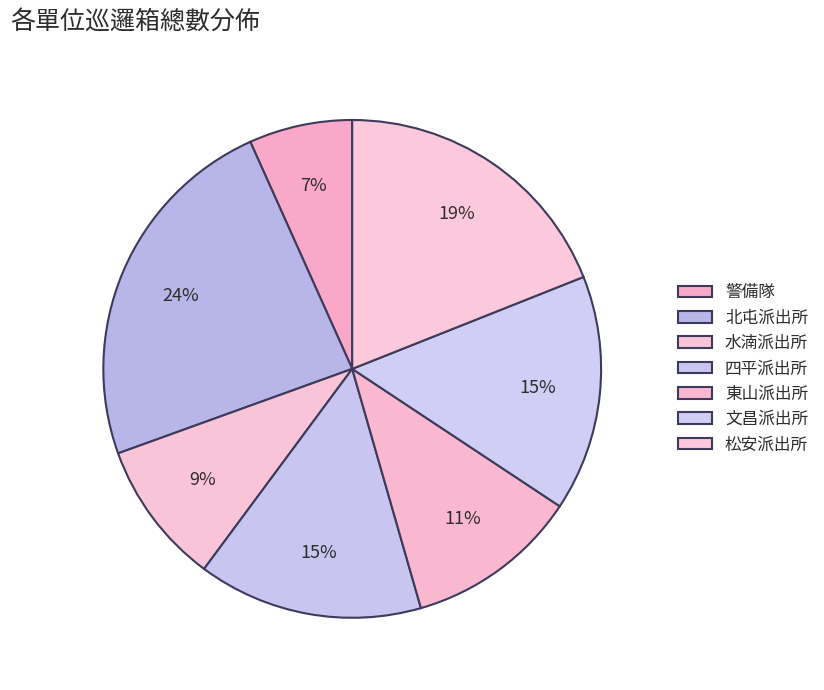

Do 警備隊 and 水湳派出所 together represent more than half of the pie?

No